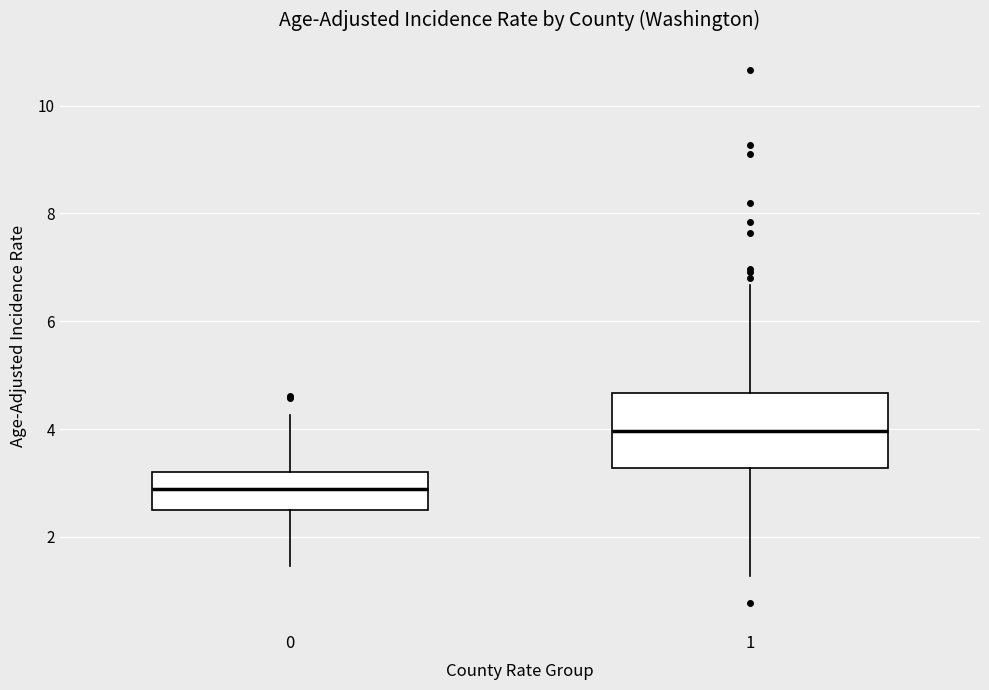

Comparing the boxes themselves (not the whiskers), which one is the tallest?

1